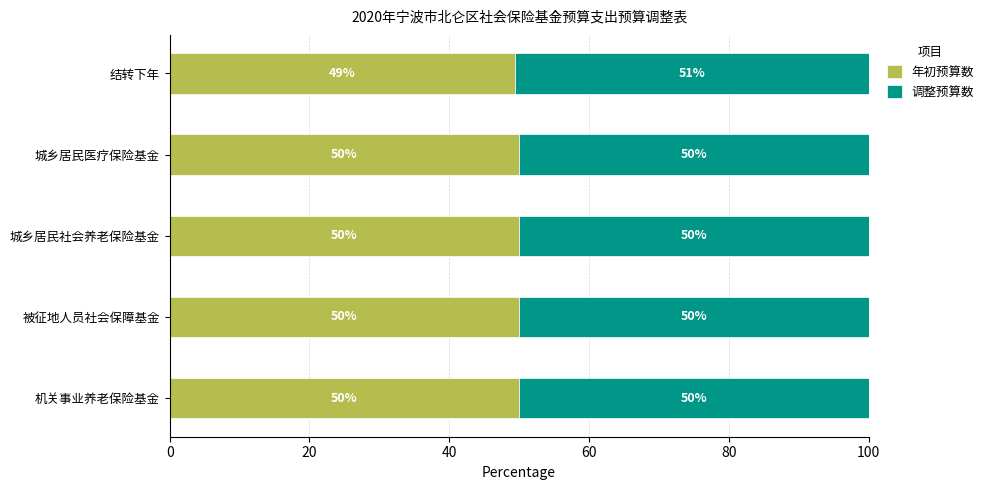

At which label does 年初预算数 reach its minimum?

结转下年